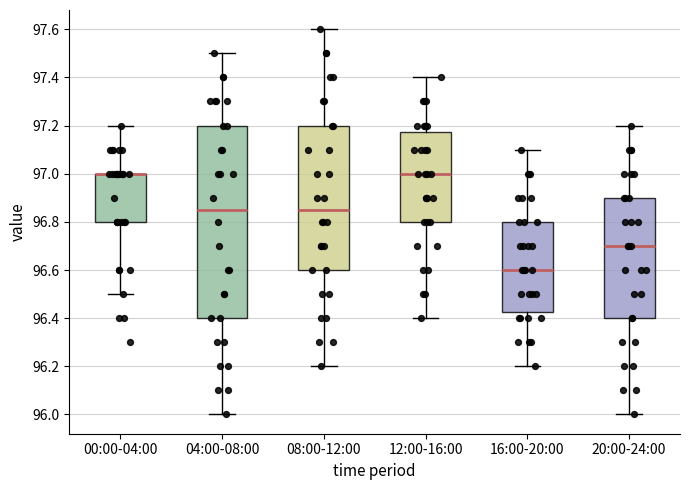

Reading left to right, read every box against the y-axis: the position of its median line, the range the box covers, and the ends of its whiskers. The values are not printed on the chart, so give them approximately, as read against the axis.

00:00-04:00: median 97.00 (drawn on the box's upper edge), box 96.80 to 97.00, whiskers 96.50 to 97.20
04:00-08:00: median 96.86, box 96.40 to 97.20, whiskers 96.00 to 97.50
08:00-12:00: median 96.86, box 96.60 to 97.20, whiskers 96.20 to 97.60
12:00-16:00: median 97.00, box 96.80 to 97.18, whiskers 96.40 to 97.40
16:00-20:00: median 96.60, box 96.42 to 96.80, whiskers 96.20 to 97.10
20:00-24:00: median 96.70, box 96.40 to 96.90, whiskers 96.00 to 97.20